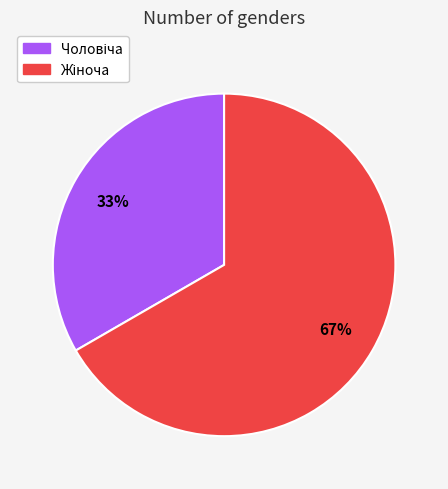

To the nearest percent, what is the average slice percentage?

50%